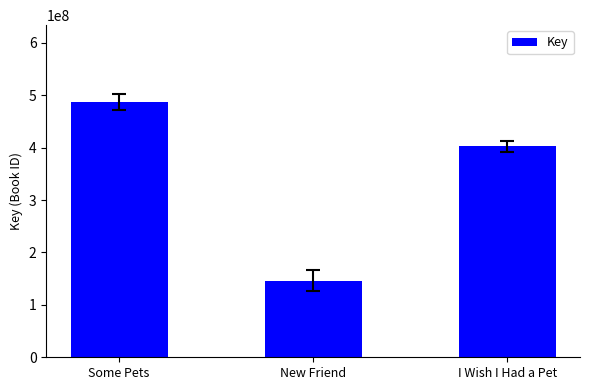

How many data points are less than 402416766?

1